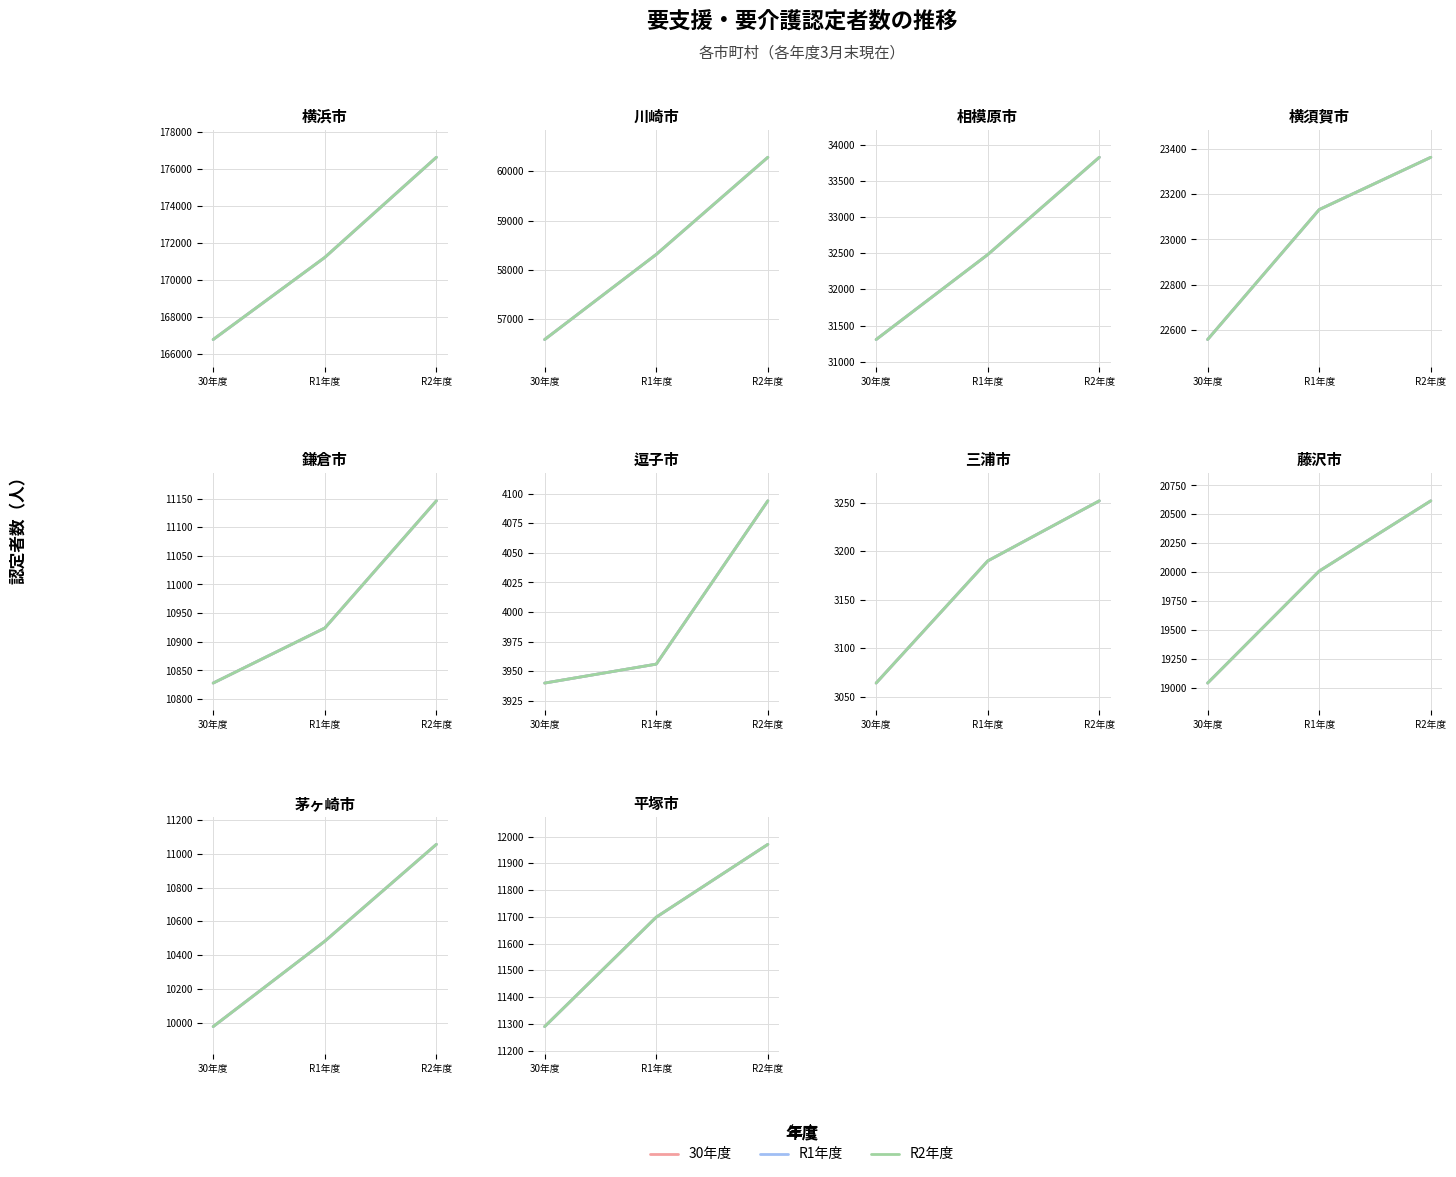

At R2年度, list the series in order from smallest to largest.

30年度, R1年度, R2年度